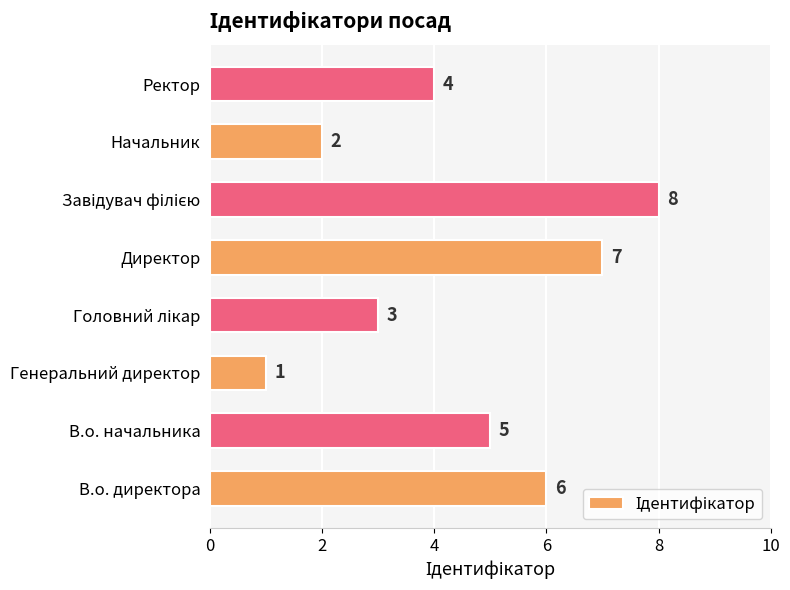

The chart shows a value of 5 at В.о. начальника. True or false?

True